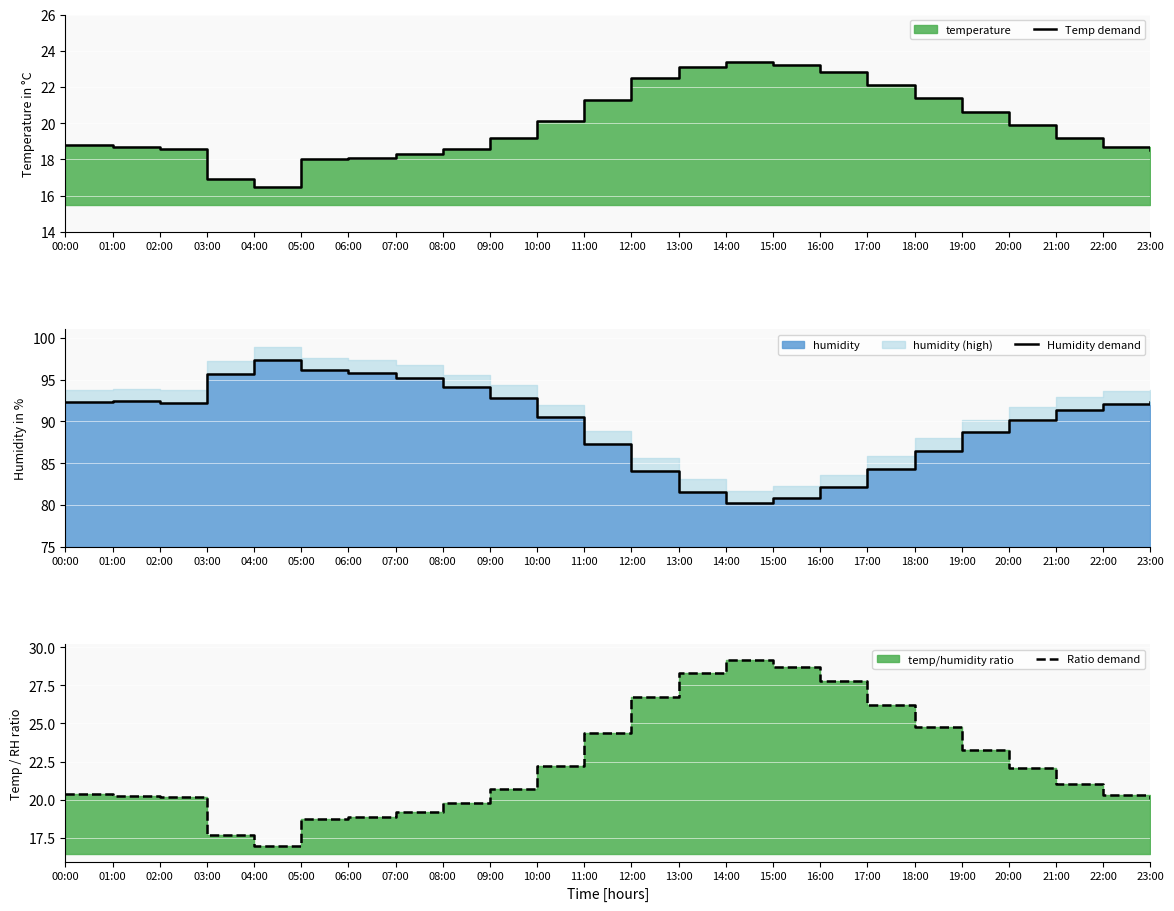

How many lines are shown in the chart?

3